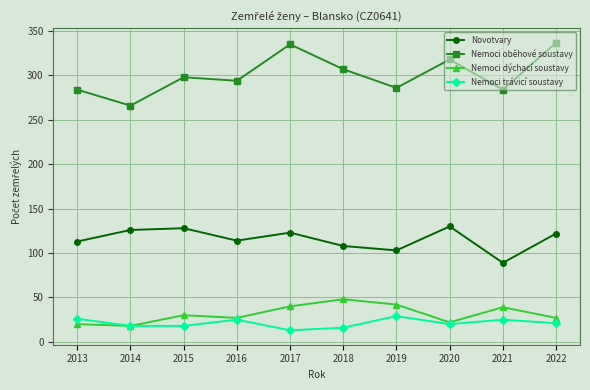

What is the lowest value of the Nemoci oběhové soustavy series?

266